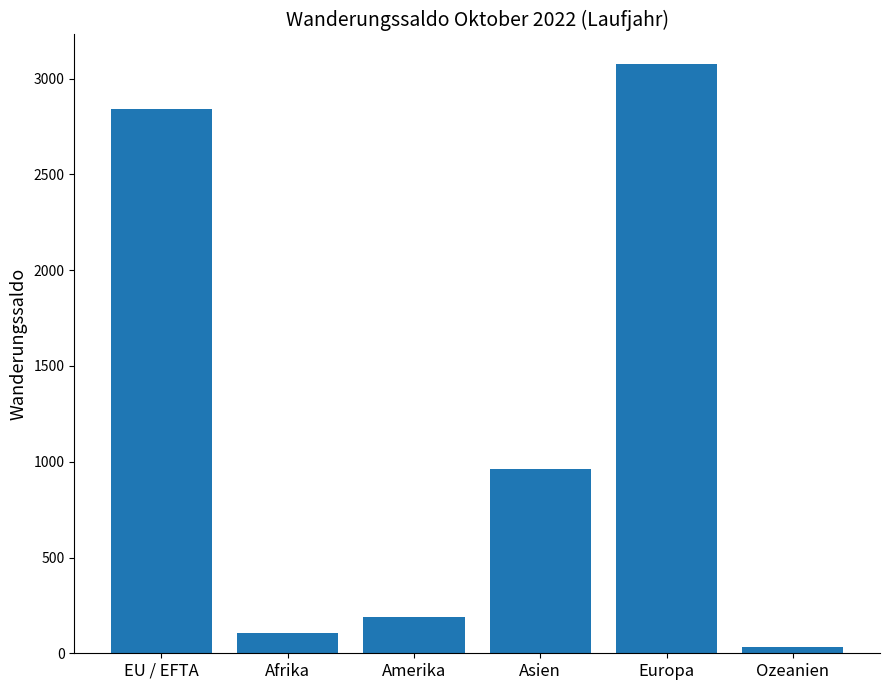

How many categories are shown in the chart?

6